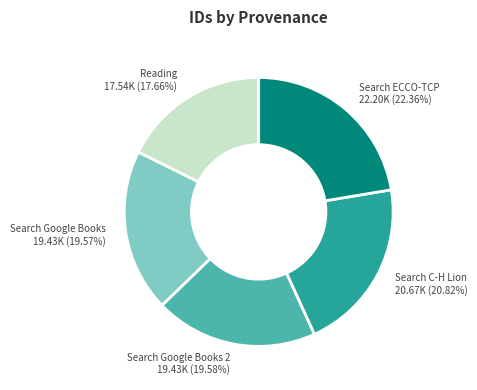

How many segments does this pie chart have?

5